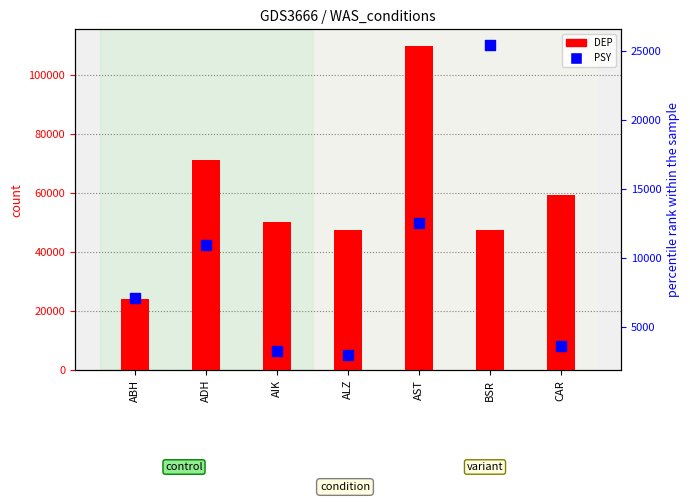

At how many categories does at least one series exceed 16578?

7